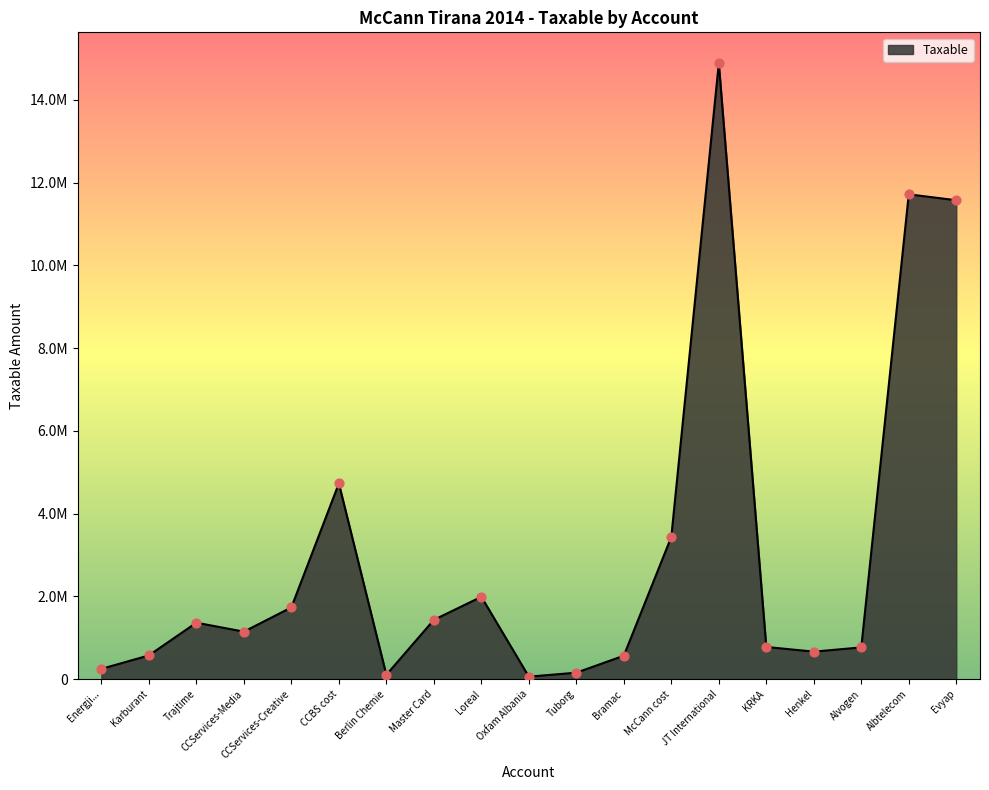

Between Karburant and Energji..., which is larger?

Karburant